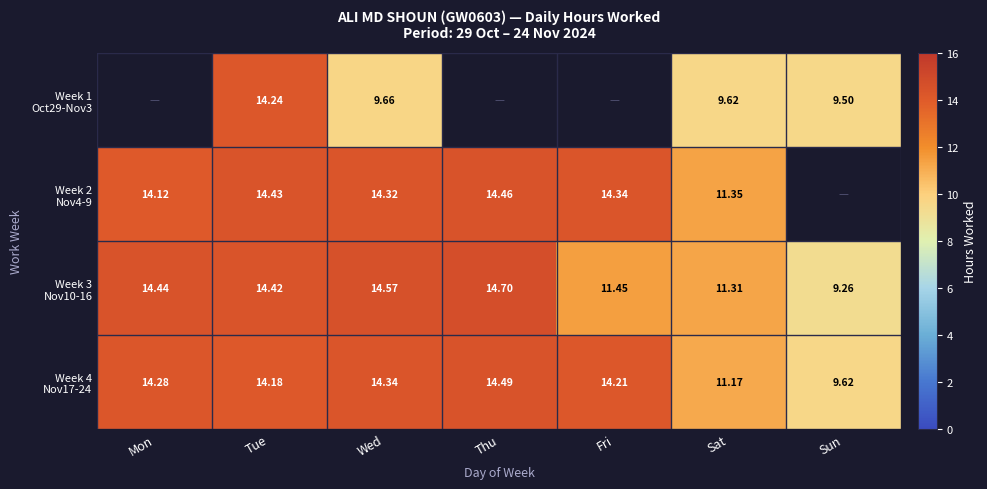

What is the total value across all series at Sat?

43.5